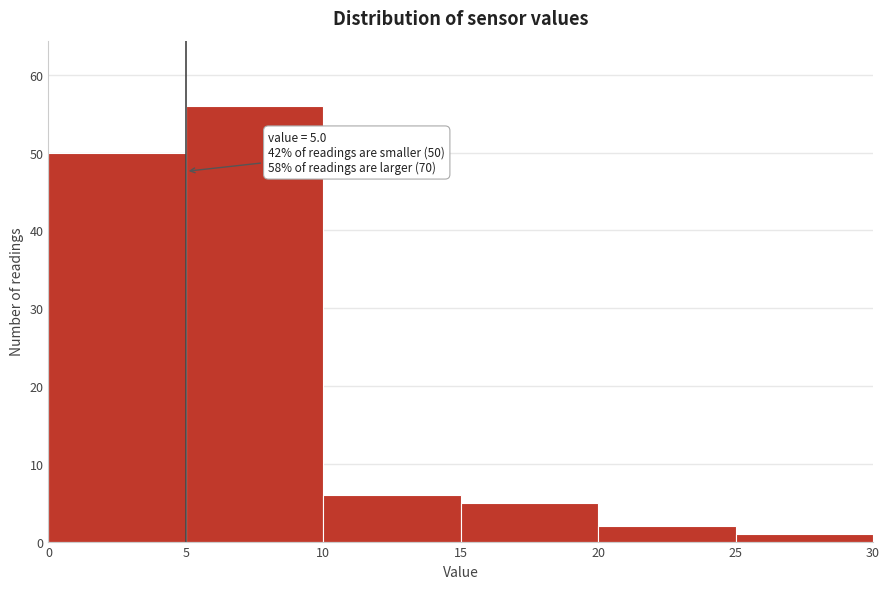

Which range on the x-axis has the tallest bar?

5 to 10